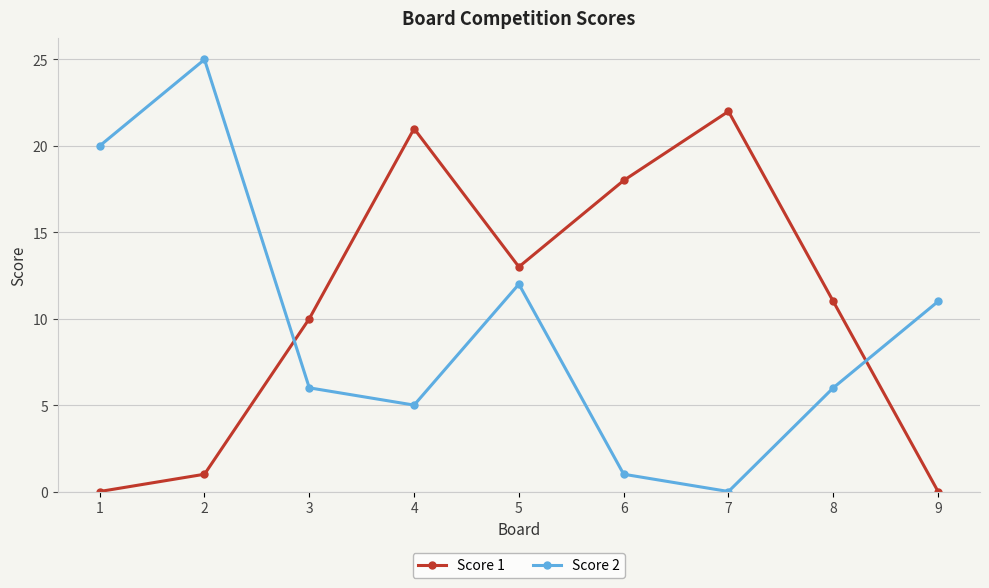

What is the total value across all series at 3?

16